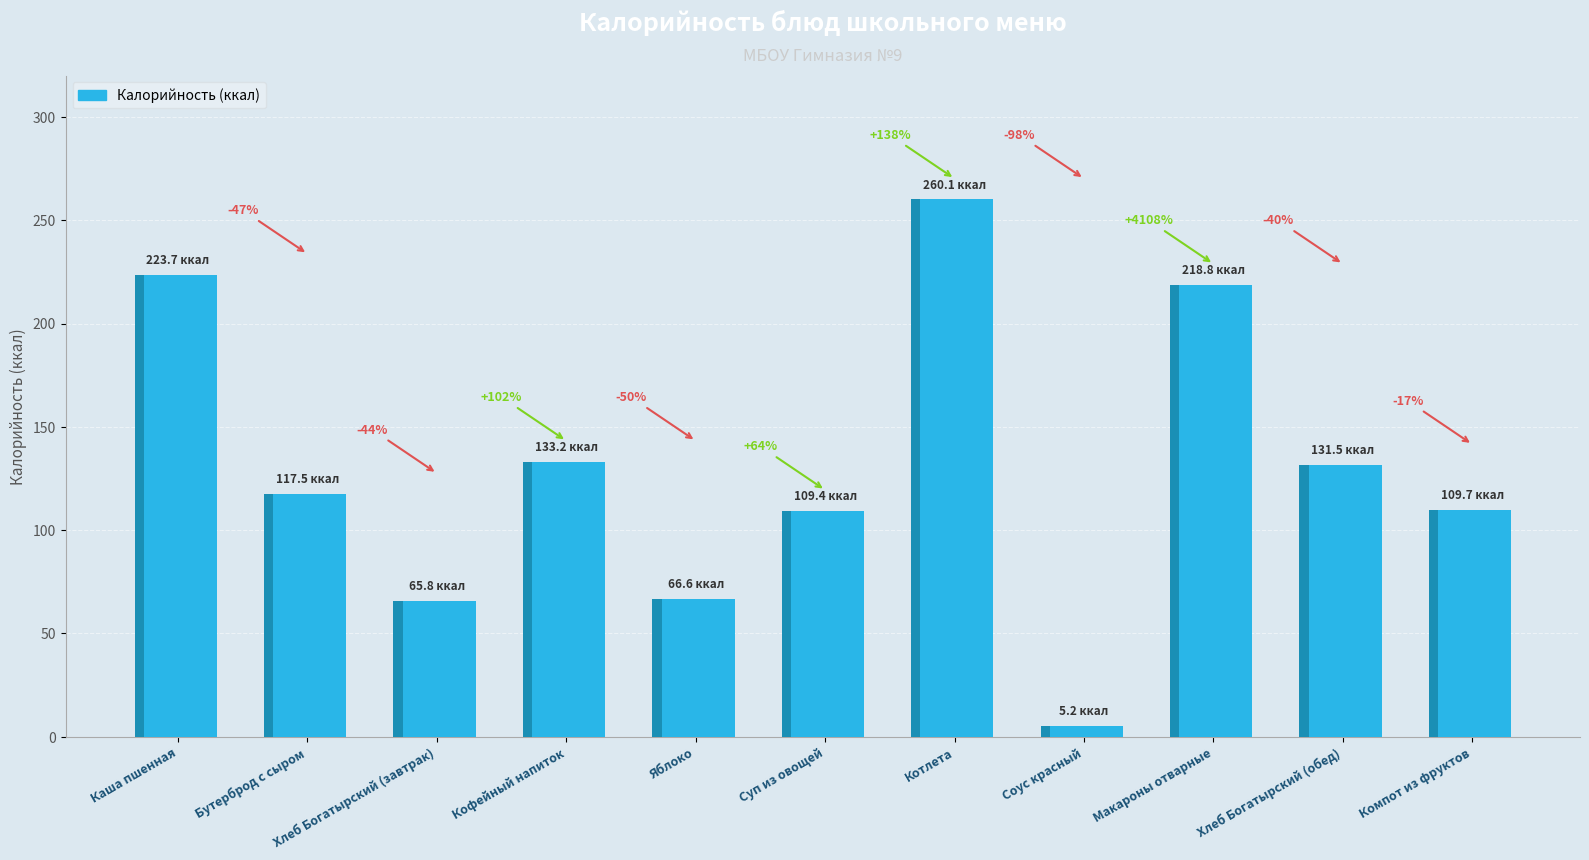

Rank the categories by value from highest to lowest.

Котлета, Каша пшенная, Макароны отварные, Кофейный напиток, Хлеб Богатырский (обед), Бутерброд с сыром, Компот из фруктов, Суп из овощей, Яблоко, Хлеб Богатырский (завтрак), Соус красный